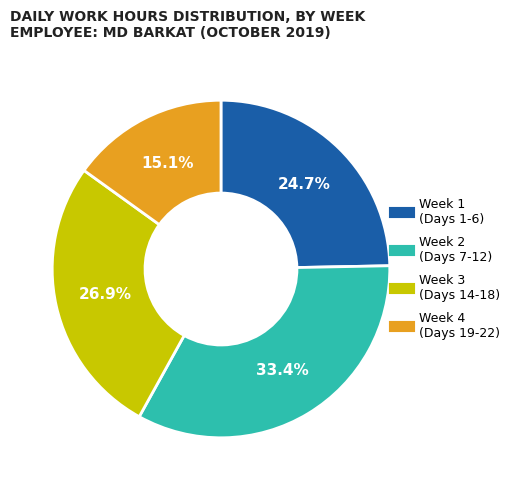

Is there a majority slice in this chart?

No